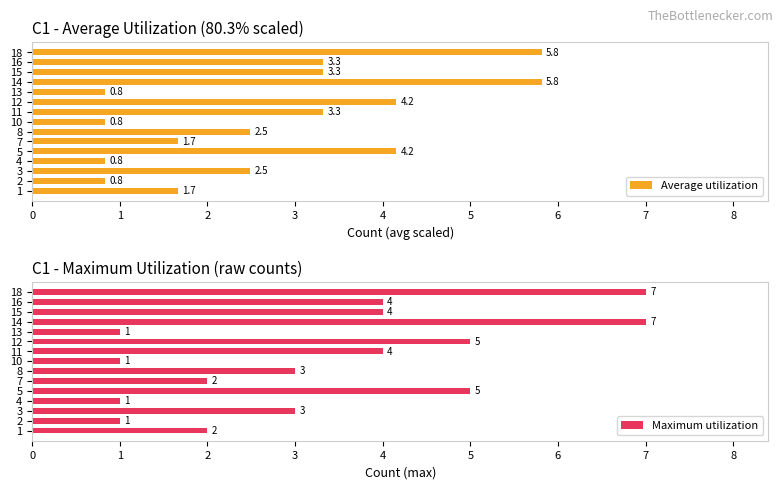

What is the value of the Average utilization bar at the 4th from the left?

0.8